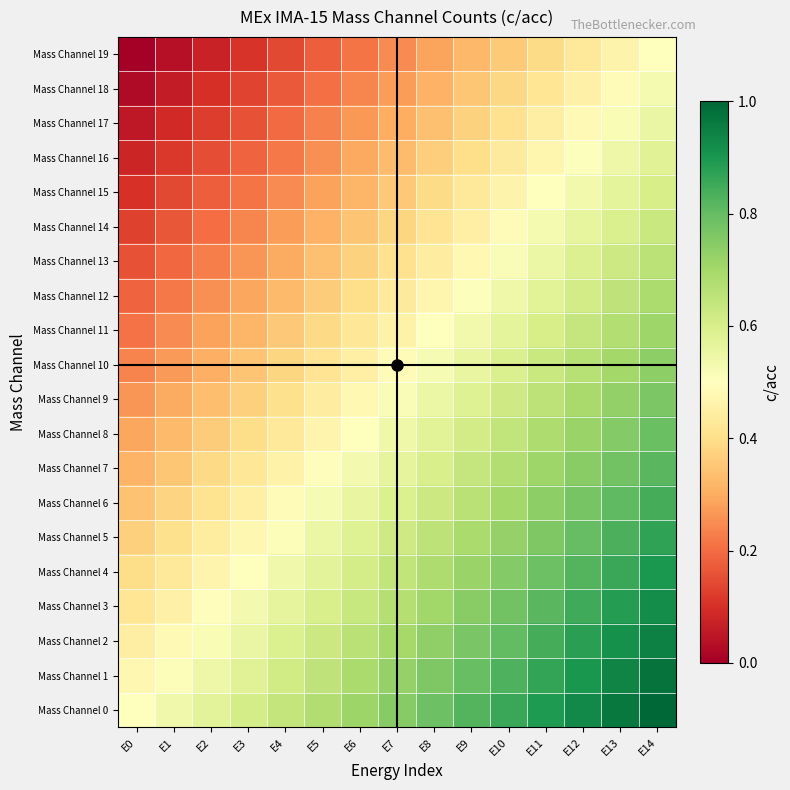

Which category has the highest value across all series?

E14